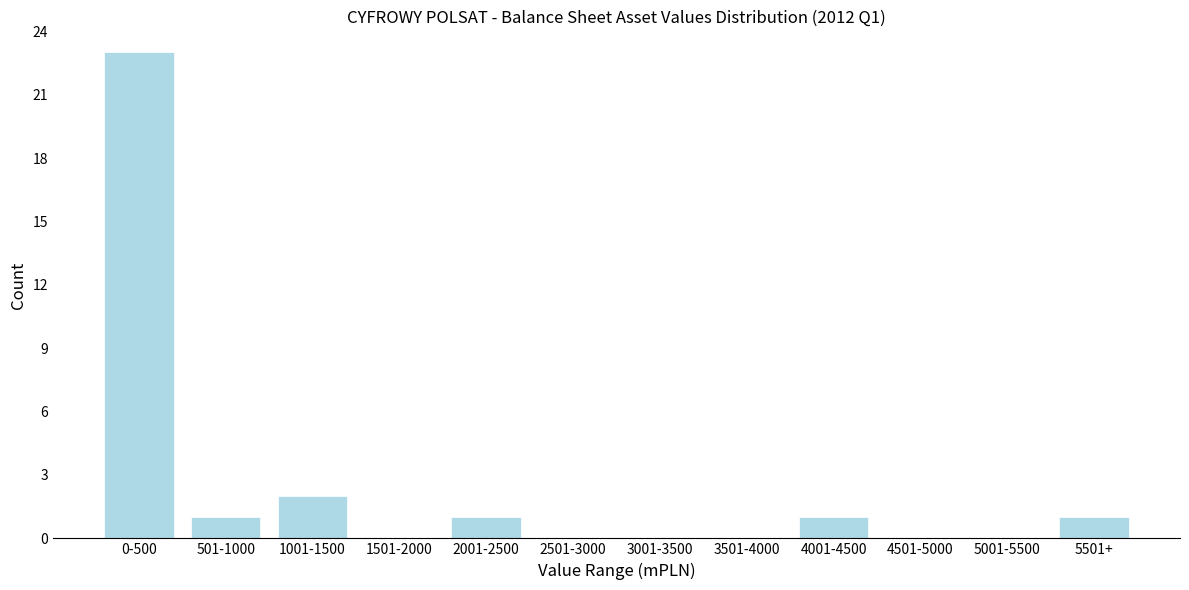

Reading left to right, transcribe all the data shown in this chart.

0-500=23	501-1000=1	1001-1500=2	1501-2000=0	2001-2500=1	2501-3000=0	3001-3500=0	3501-4000=0	4001-4500=1	4501-5000=0	5001-5500=0	5501+=1